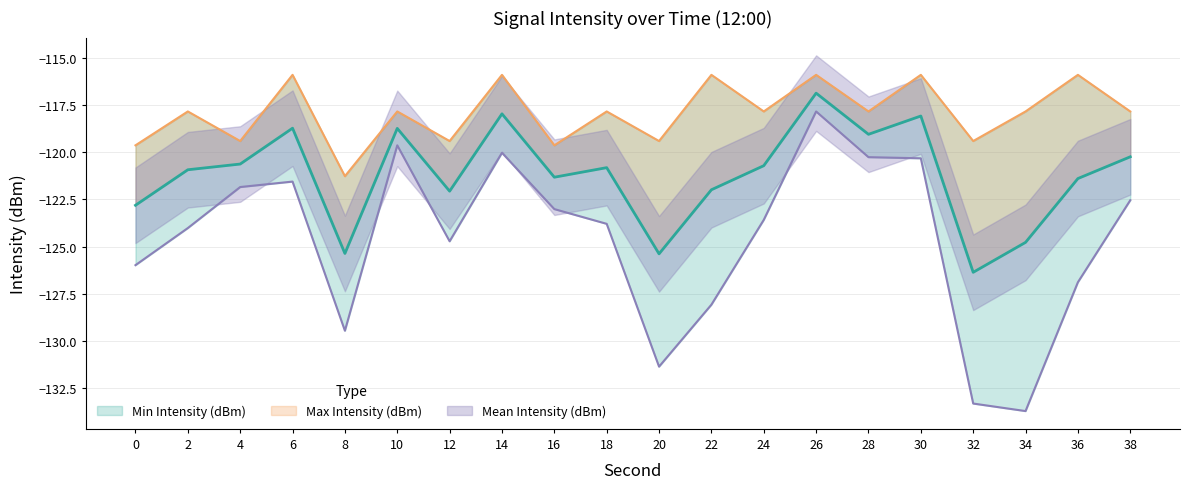

What is the maximum value for Mean Intensity (dBm)?

-116.9